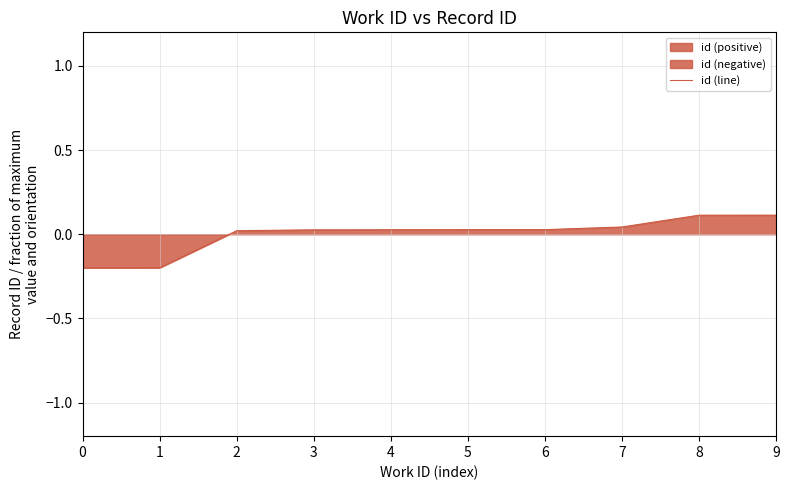

How many values are above zero?

8